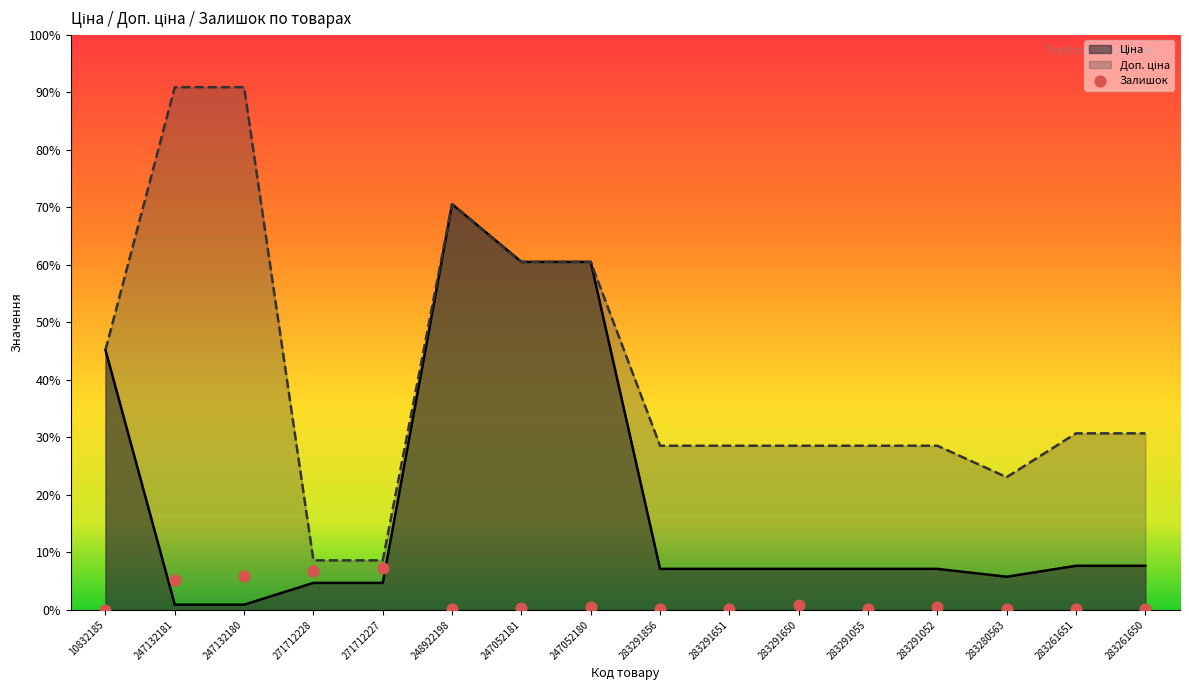

Which series contains the lowest Y value?

Залишок